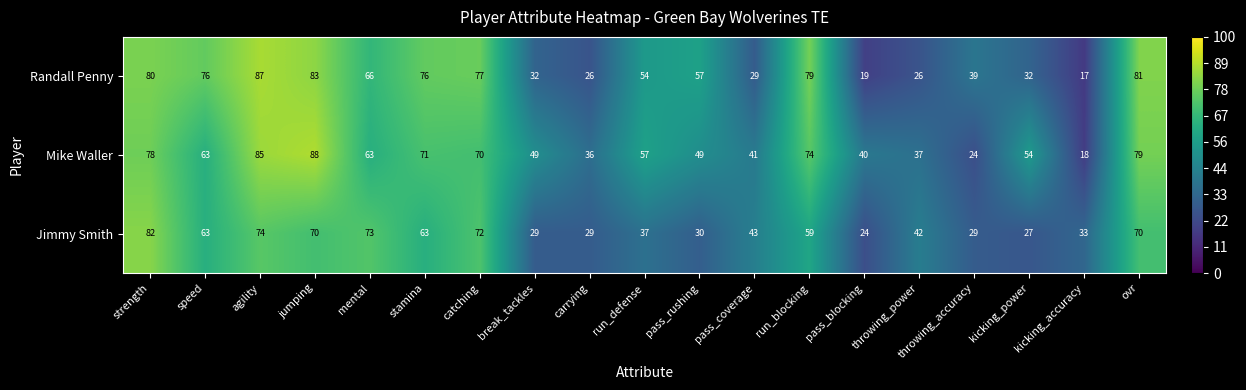

Is it true that Mike Waller equals 63 at speed?

True